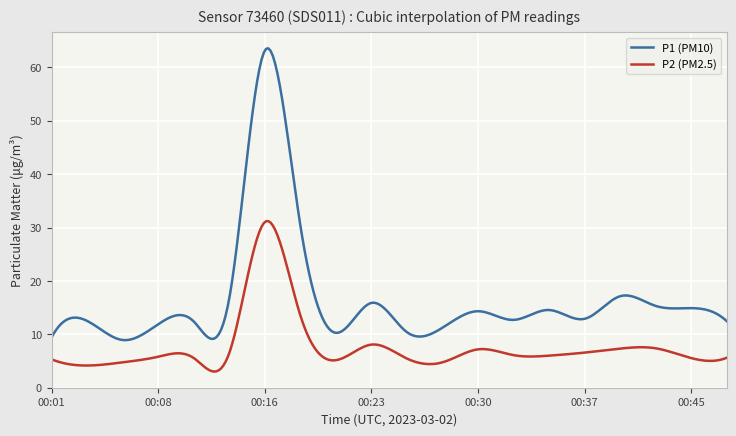

List the series in order of their peak value, highest first.

P1 (PM10), P2 (PM2.5)